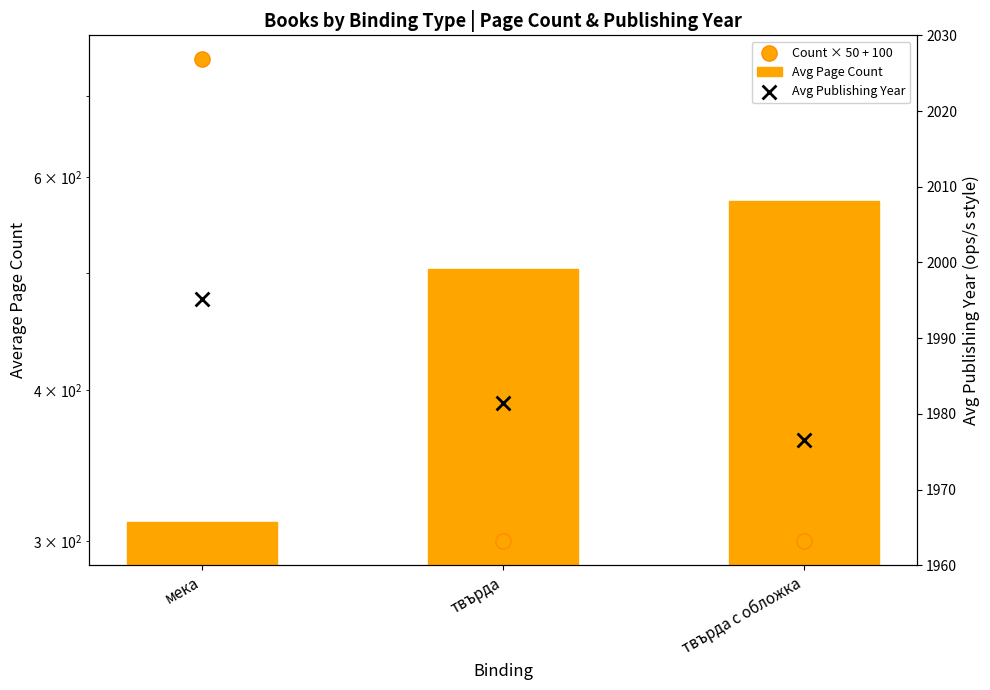

What is the total value across all series at мека?

3056.7